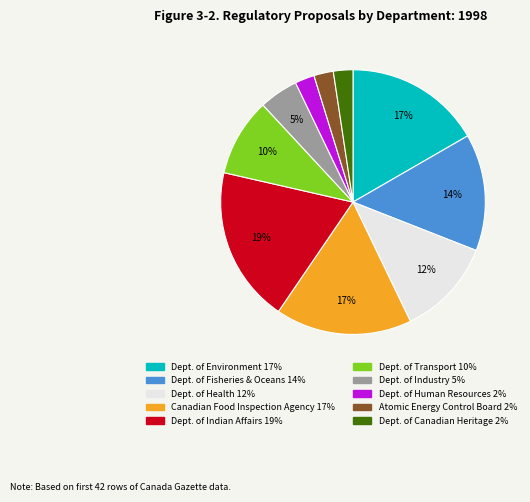

Count the number of slices in the pie.

10